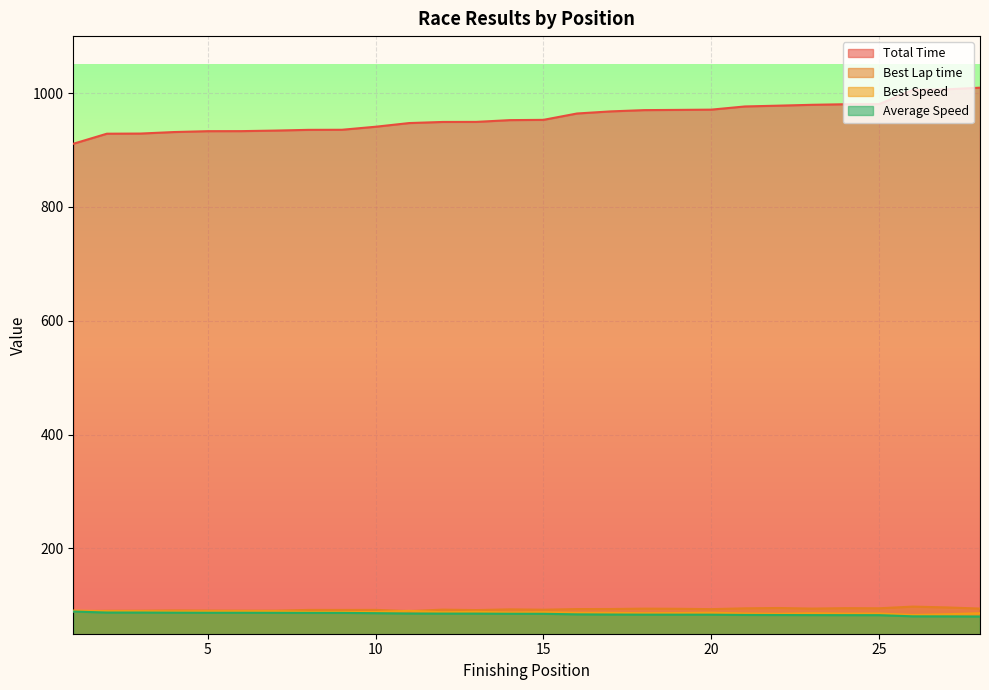

At which category is the sum across all series the highest?

28